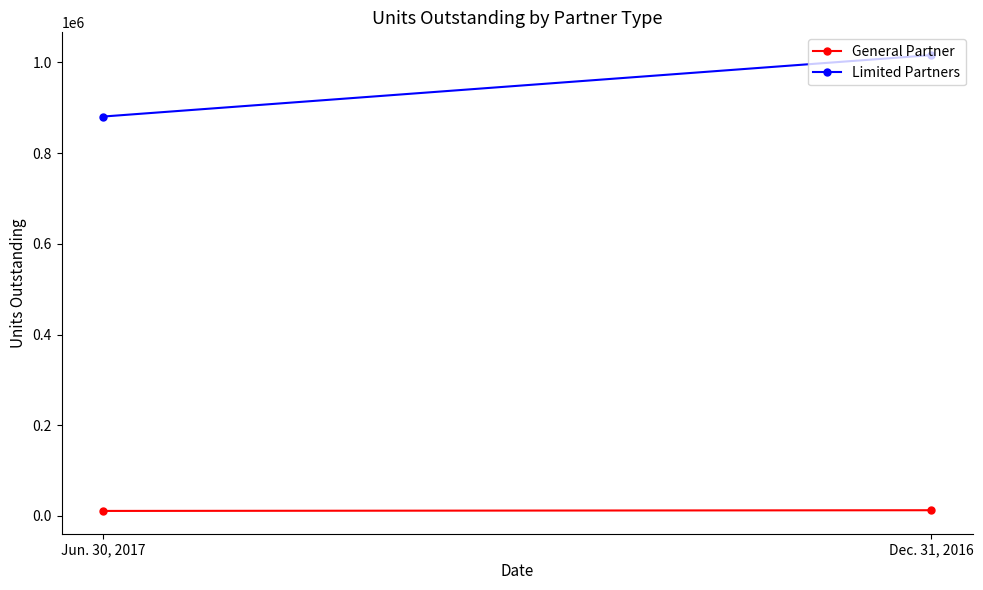

How many values in the General Partner series exceed 12676?

1